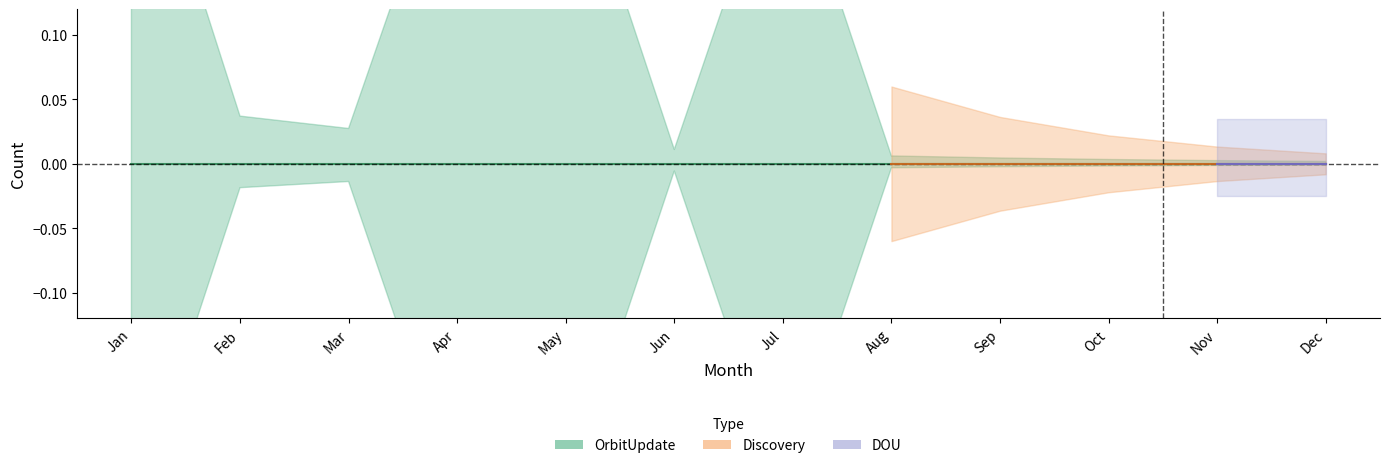

Is this an area chart (filled region under the line)?

No